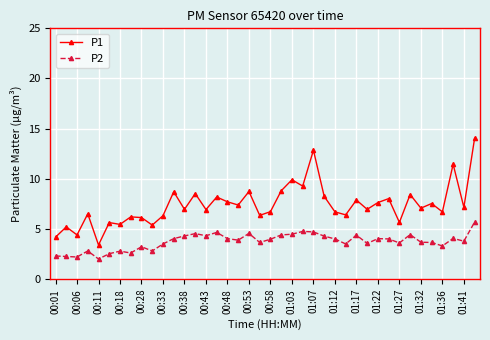

Which series has the largest range (max minus min)?

P1